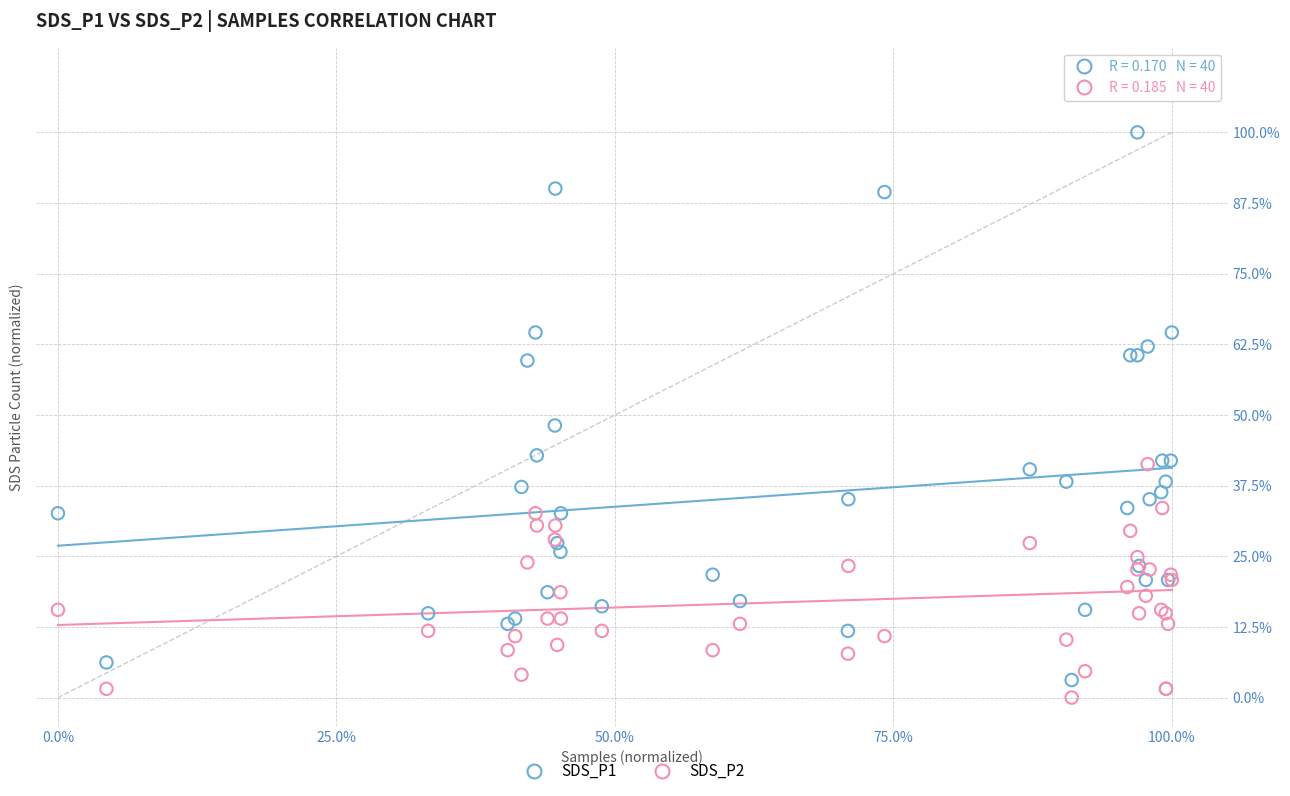

Which series contains the highest Y value?

SDS_P1